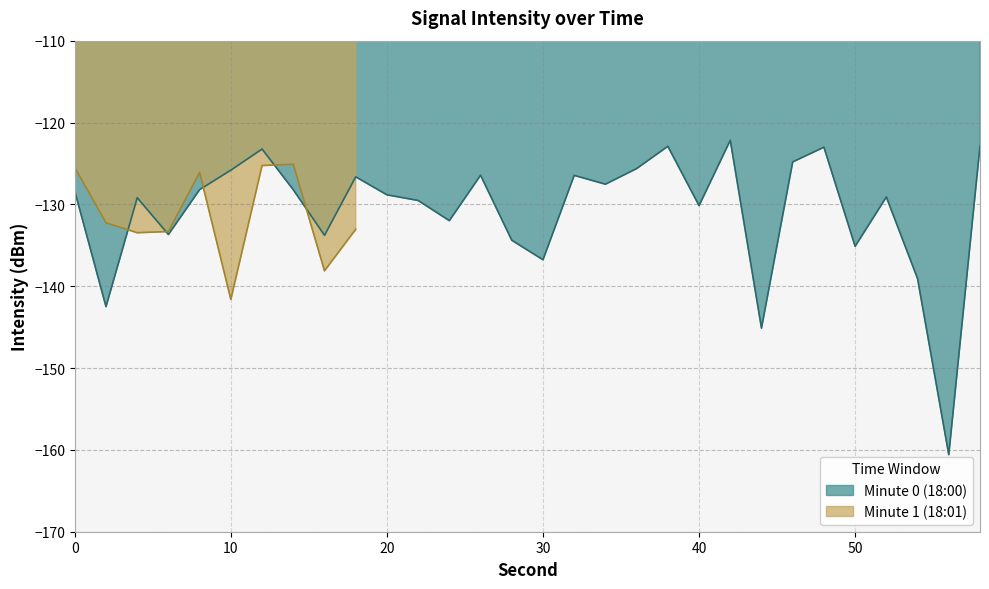

Rank the series by their average value, from lowest to highest.

Minute 1 (18:01), Minute 0 (18:00)